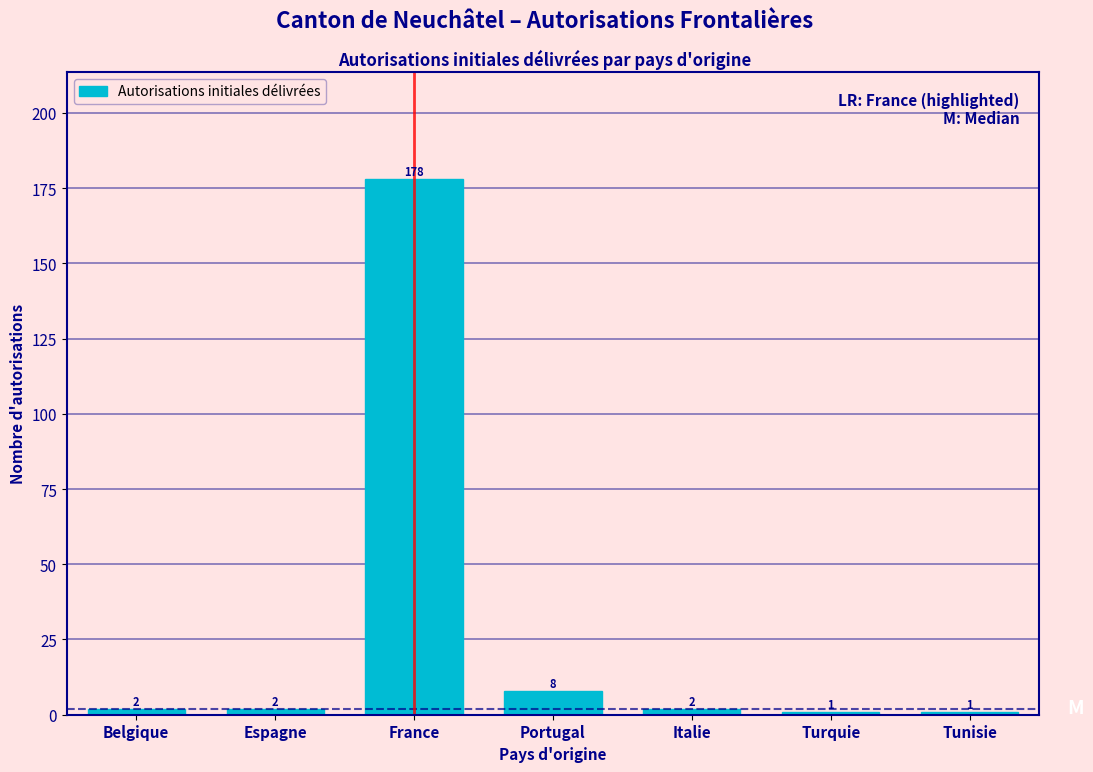

Reading left to right, what are all the values shown in this chart?

Belgique=2	Espagne=2	France=178	Portugal=8	Italie=2	Turquie=1	Tunisie=1